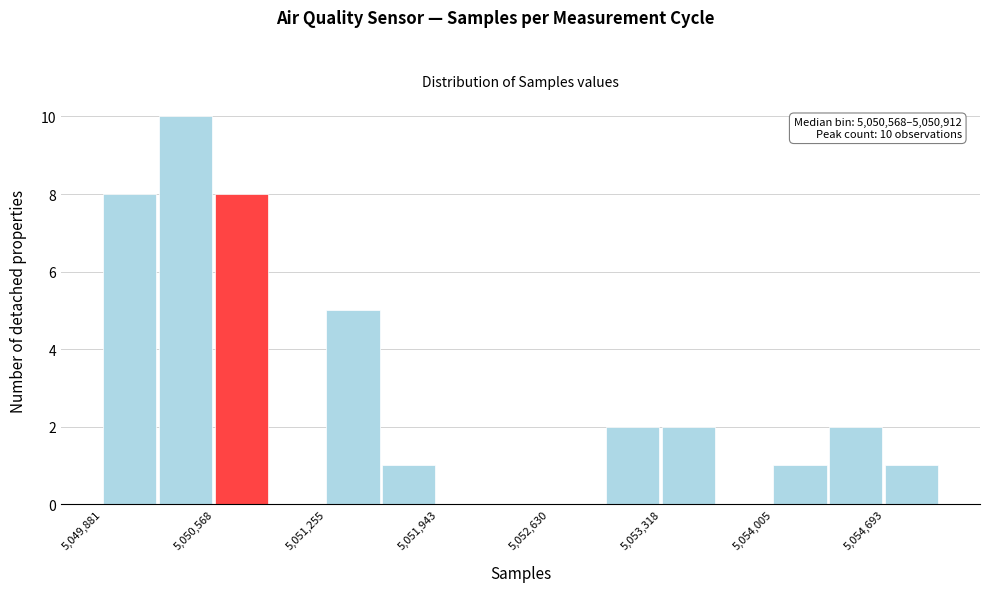

Around what value on the x-axis is the tallest bar? Give the approximate position of its centre, as read against the axis.

5050400